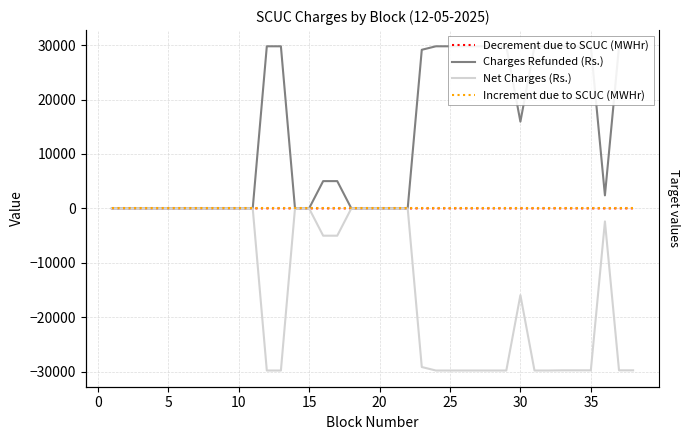

Is this an area chart (filled region under the line)?

No